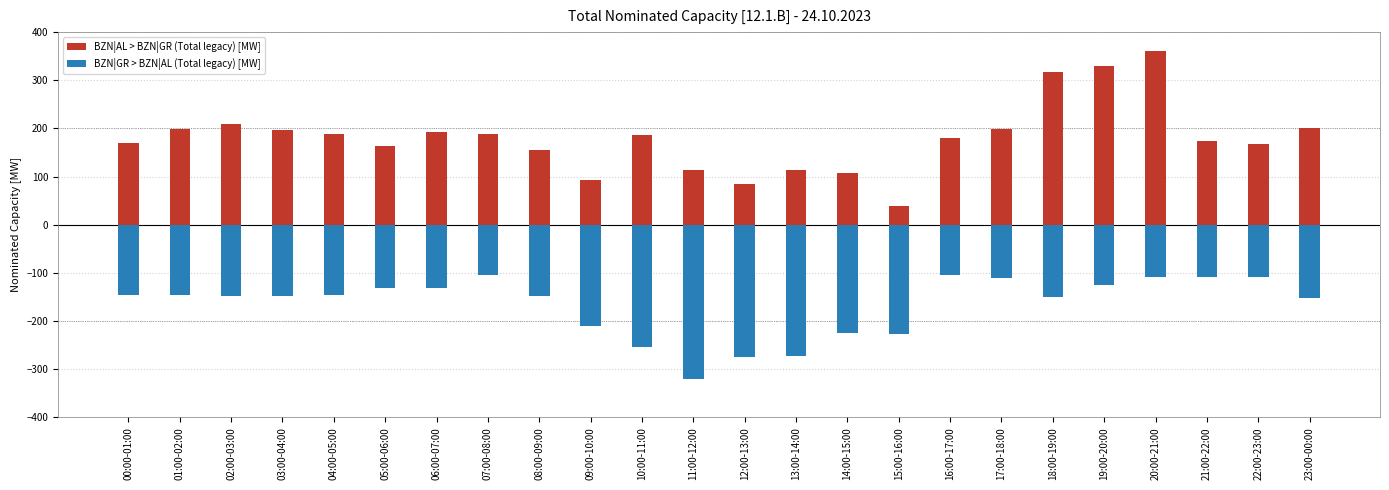

List the labels in order of BZN|AL > BZN|GR (Total legacy) [MW] value, largest first.

20:00-21:00, 19:00-20:00, 18:00-19:00, 02:00-03:00, 23:00-00:00, 01:00-02:00, 17:00-18:00, 03:00-04:00, 06:00-07:00, 04:00-05:00, 07:00-08:00, 10:00-11:00, 16:00-17:00, 21:00-22:00, 00:00-01:00, 22:00-23:00, 05:00-06:00, 08:00-09:00, 11:00-12:00, 13:00-14:00, 14:00-15:00, 09:00-10:00, 12:00-13:00, 15:00-16:00